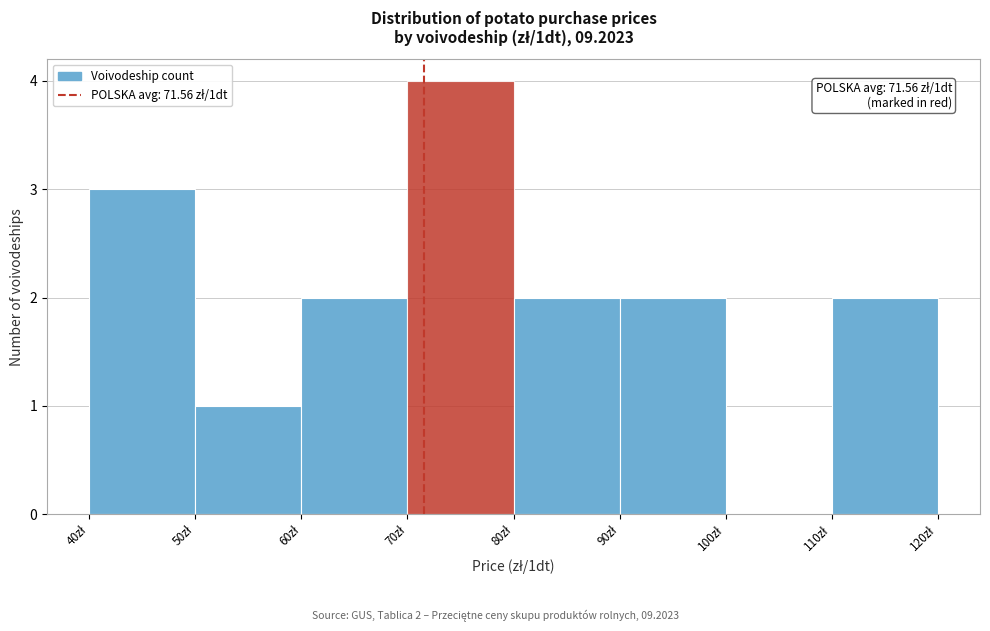

Over which range of the x-axis is the bar tallest?

70 to 80